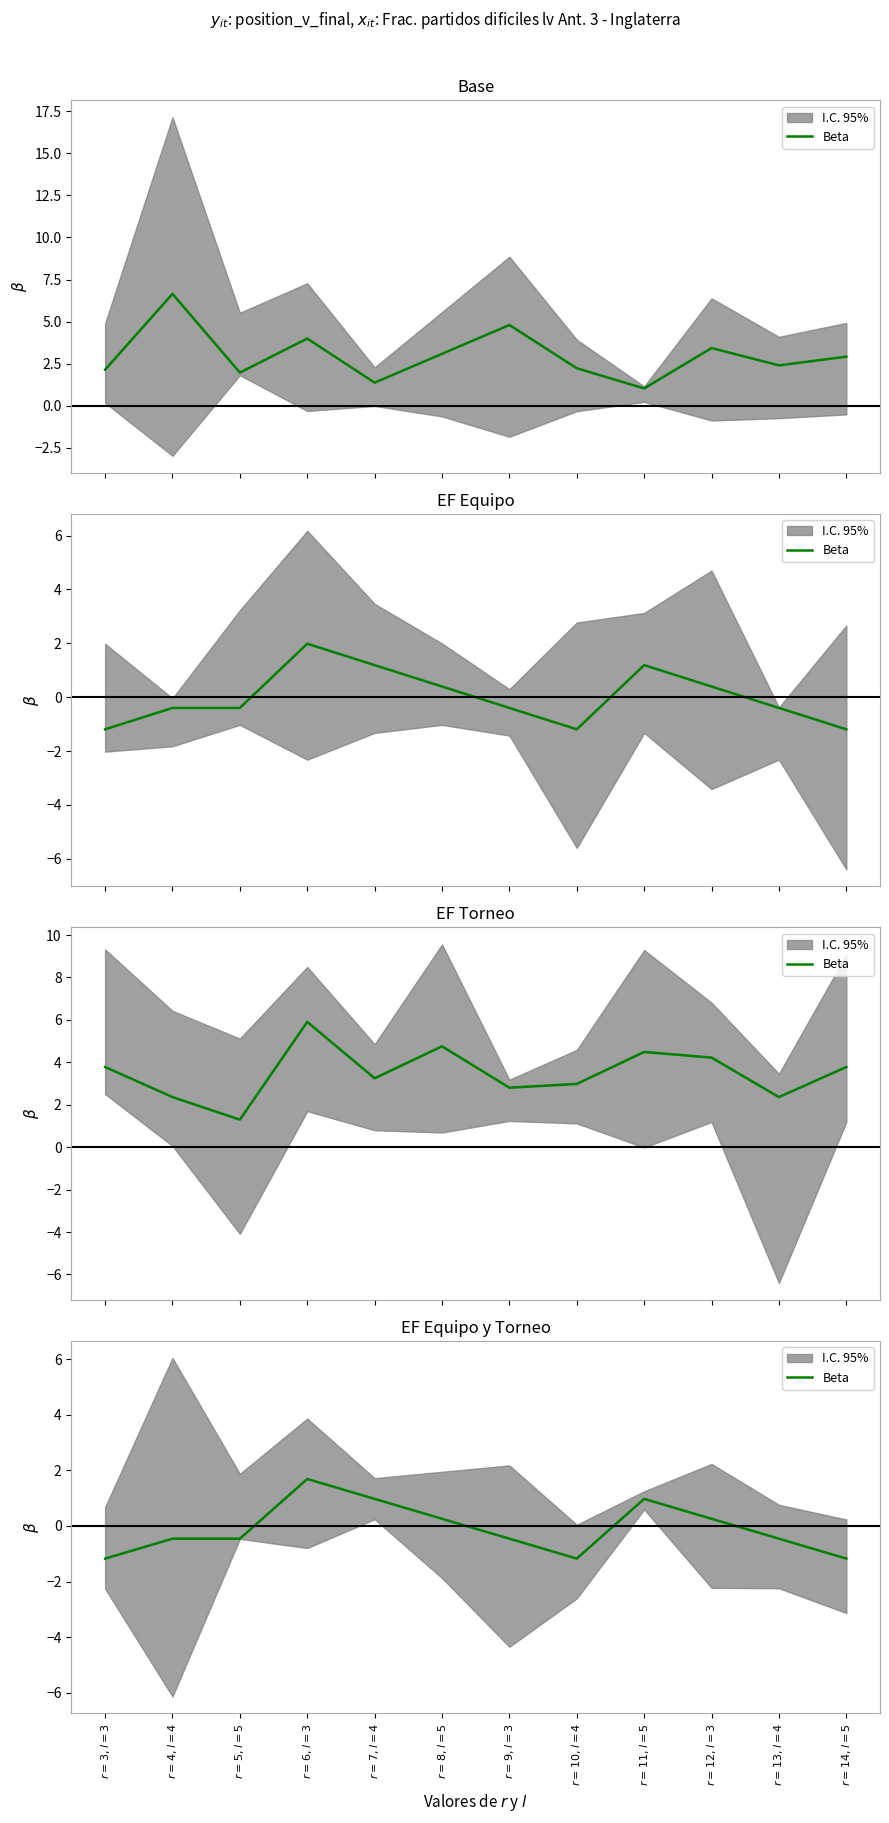

What is the value of the 3rd point from the left?

-0.5